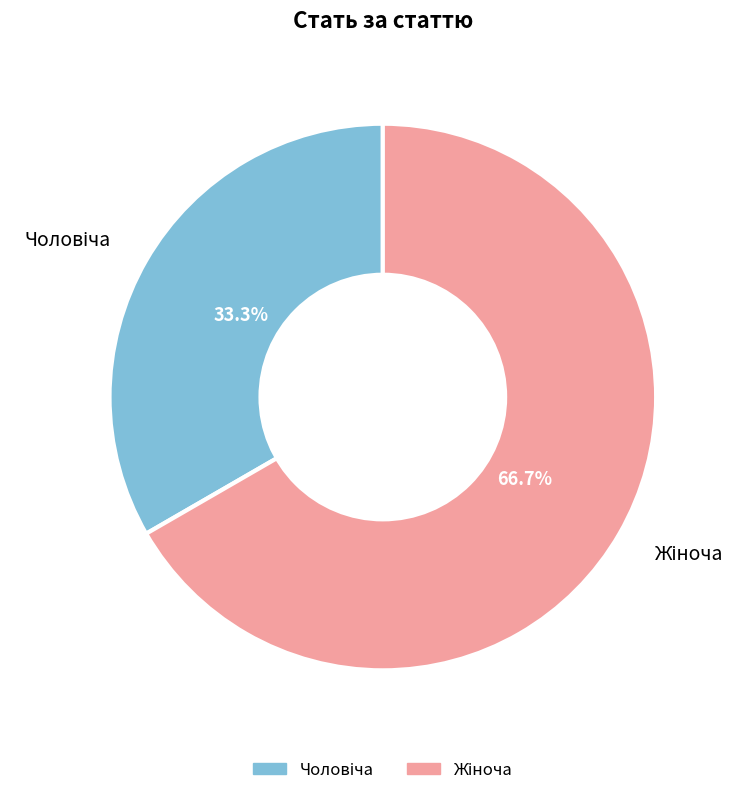

Does any single category account for the majority?

Yes